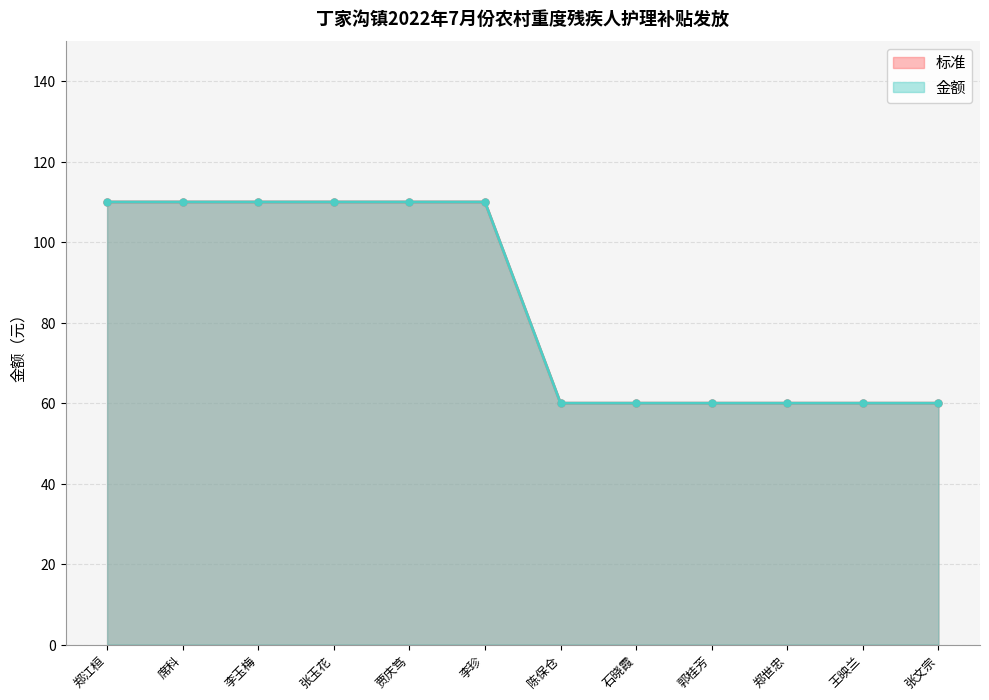

Rank the categories by 金额 value from lowest to highest.

陈保仓, 石晓霞, 郭桂芳, 郑世忠, 王映兰, 张文宗, 郑江桓, 席科, 李玉梅, 张玉花, 贾庆笃, 李珍